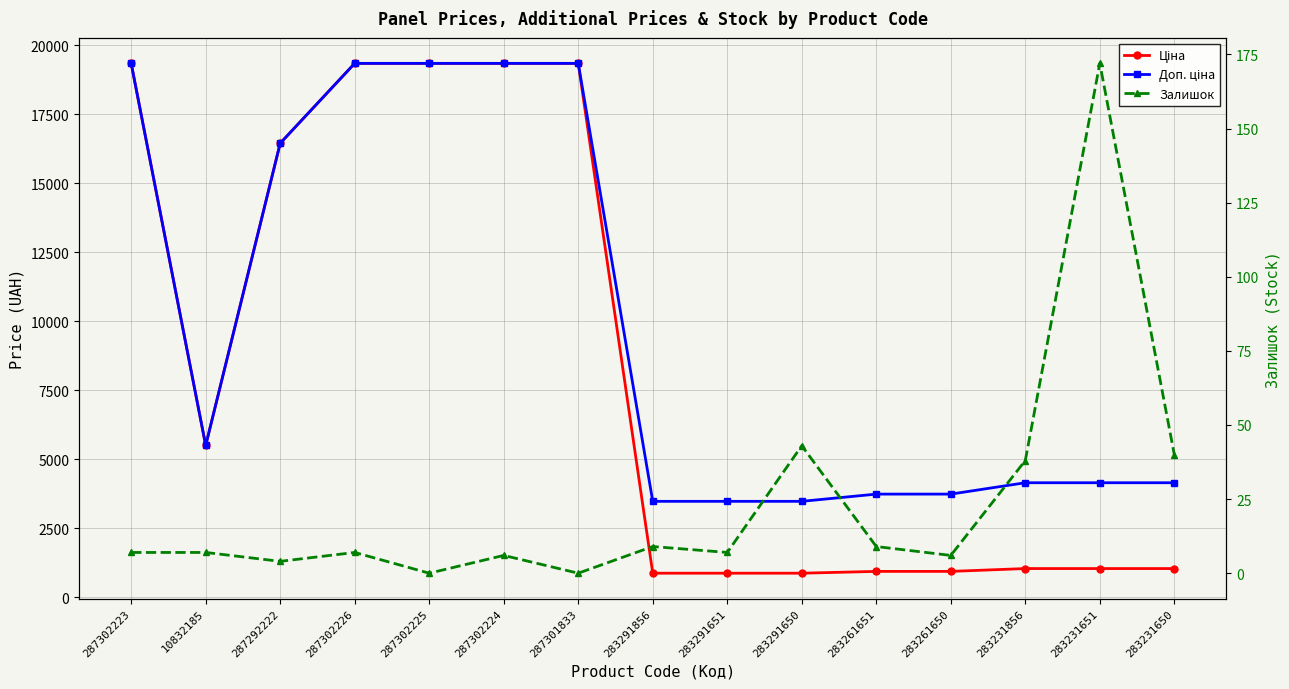

How many data points does each series have?

15